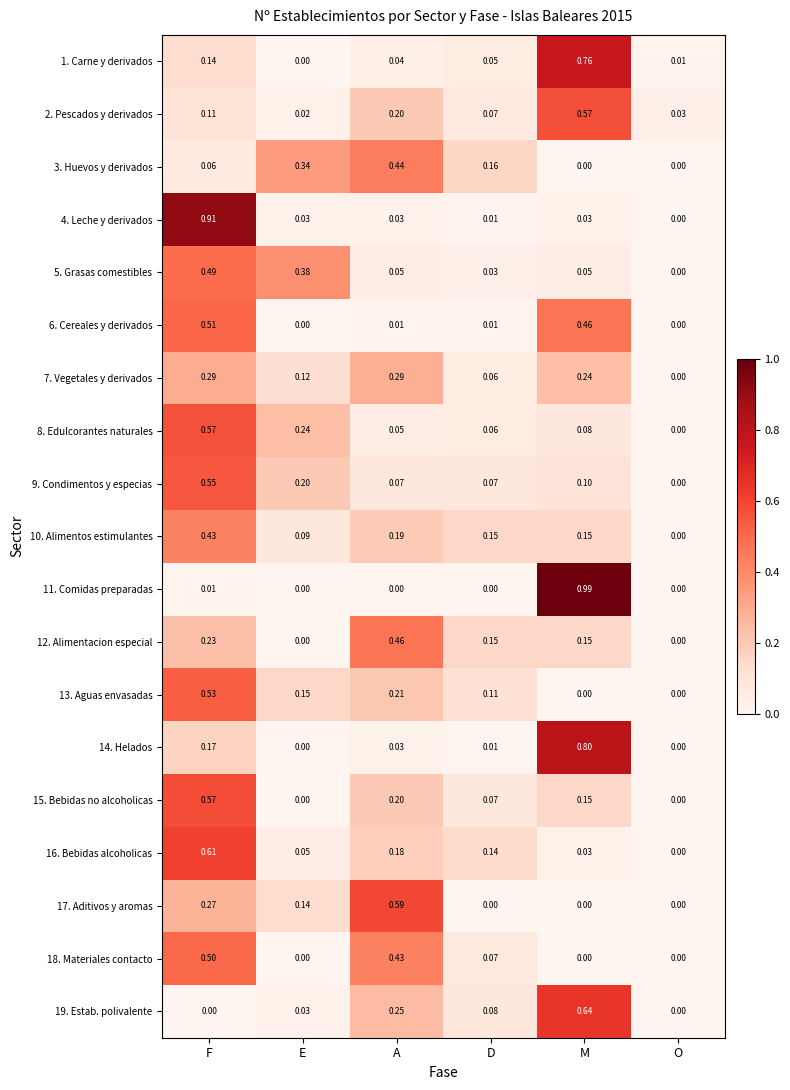

At which label does 9. Condimentos y especias reach its minimum?

O